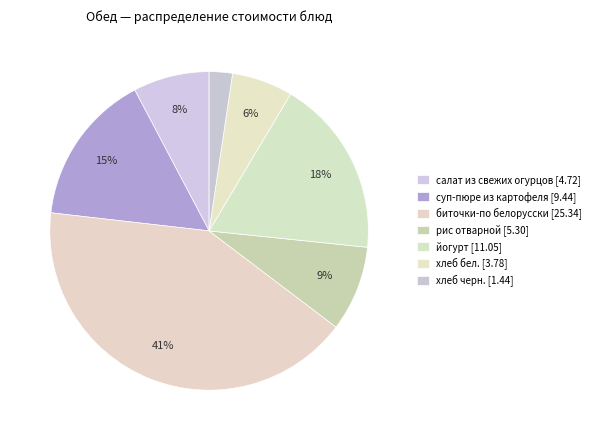

What is the change in value from рис отварной to хлеб черн.?

-3.9